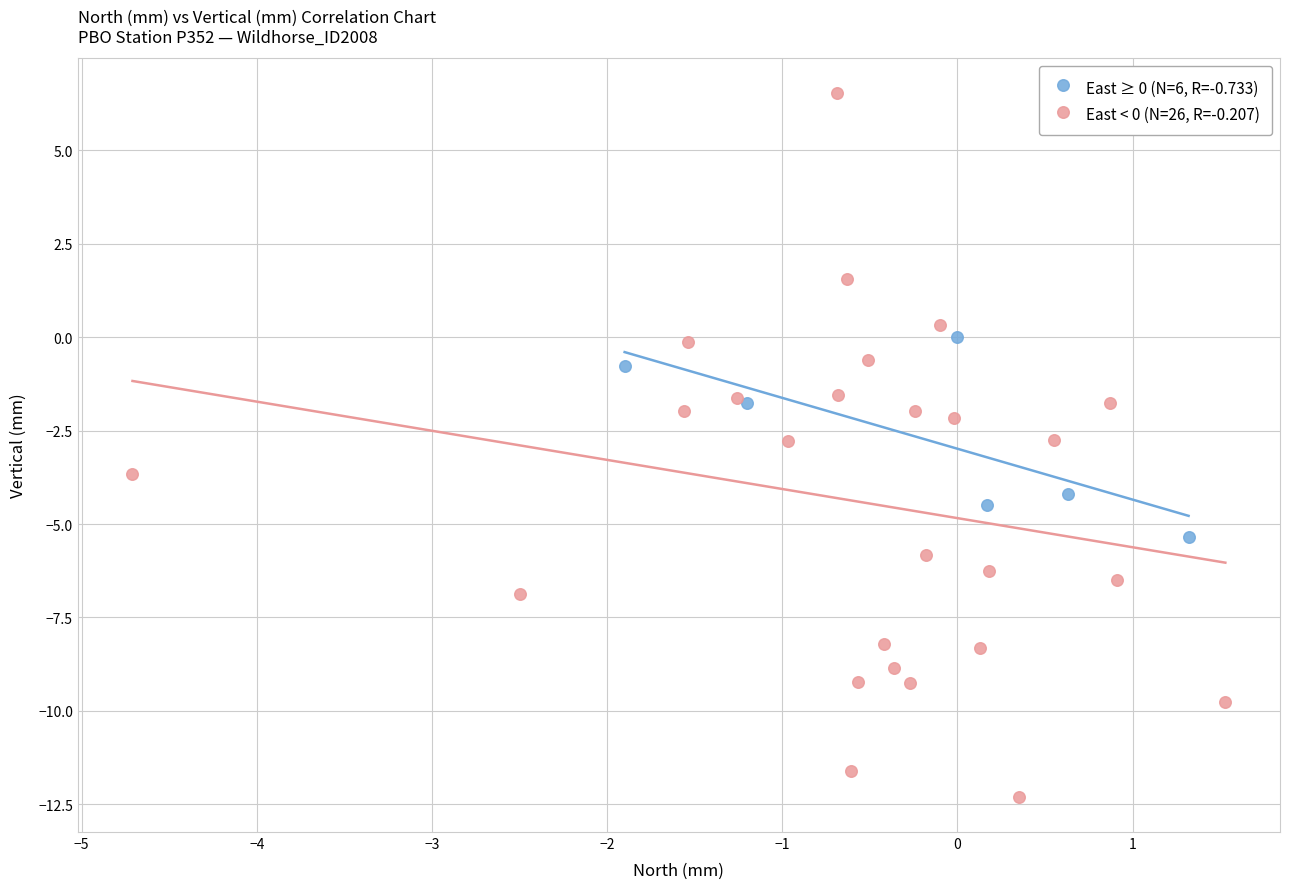

What are all the series names shown in the legend?

East ≥ 0 (N=6, R=-0.733), East < 0 (N=26, R=-0.207)